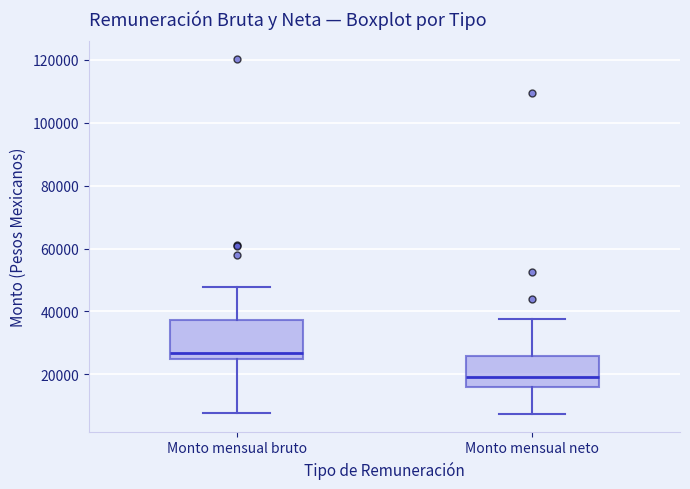

Which box's median line is the lowest?

Monto mensual neto